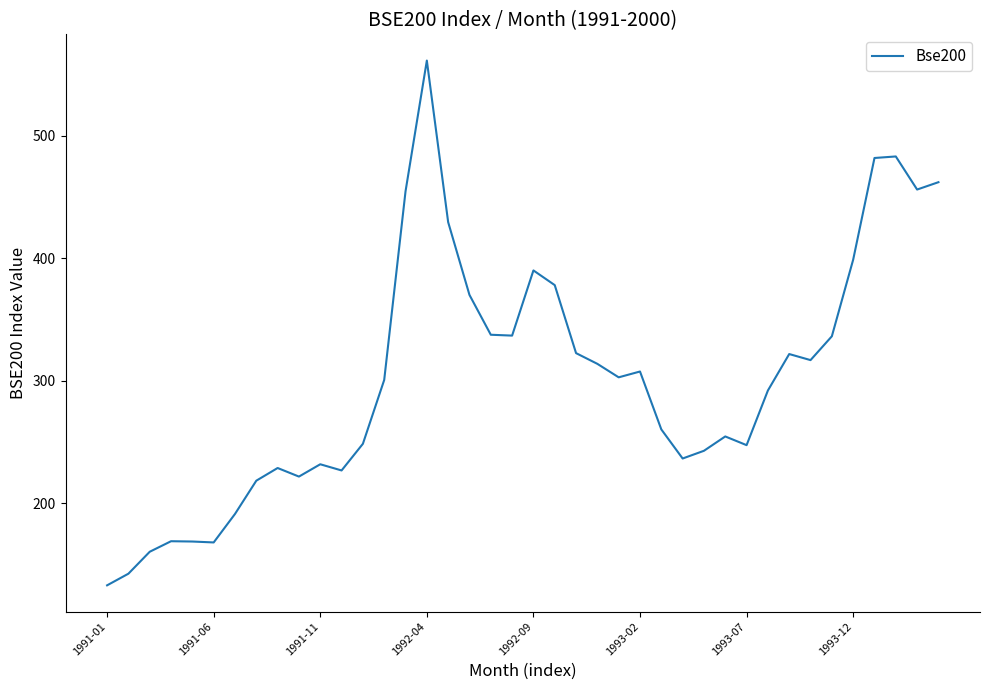

What is the smallest value displayed?

133.0